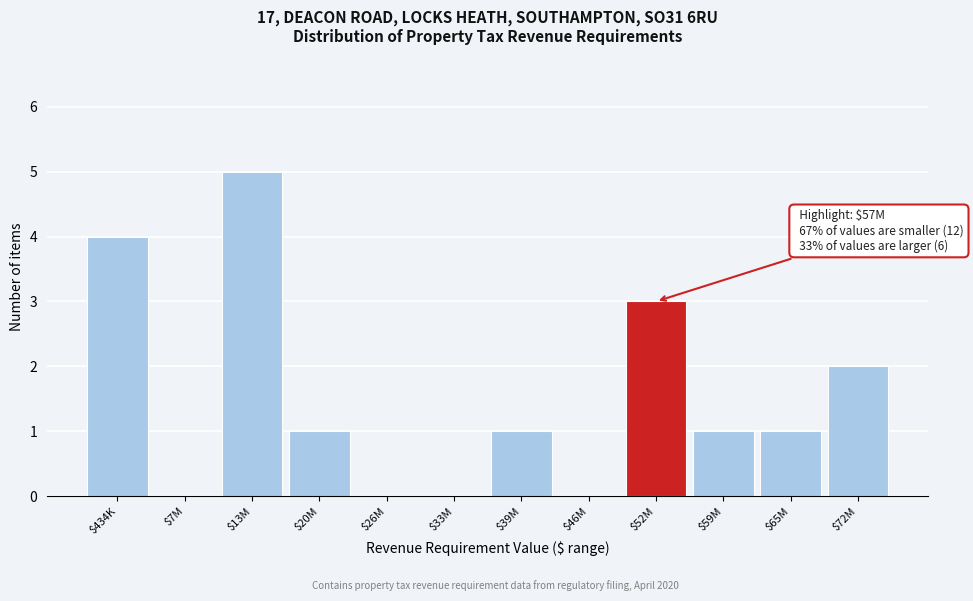

The chart shows a value of -3 at $7M. True or false?

False